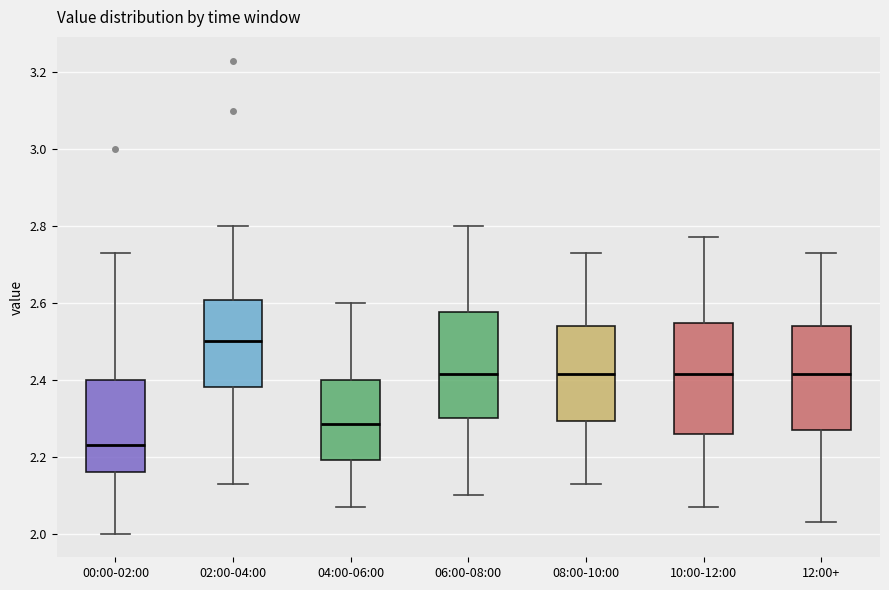

Which box has the highest median line?

02:00-04:00